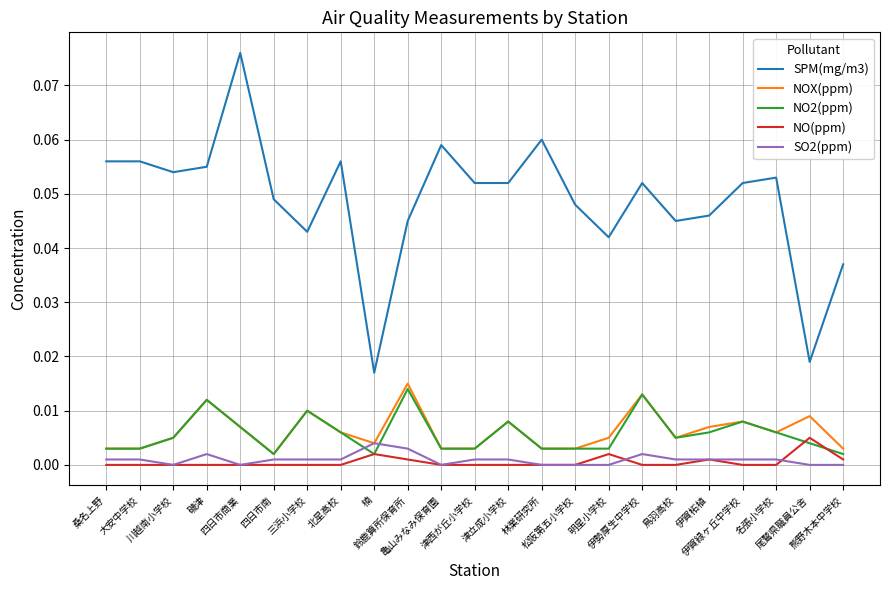

True or false: NOX(ppm) and SPM(mg/m3) cross at least once.

False